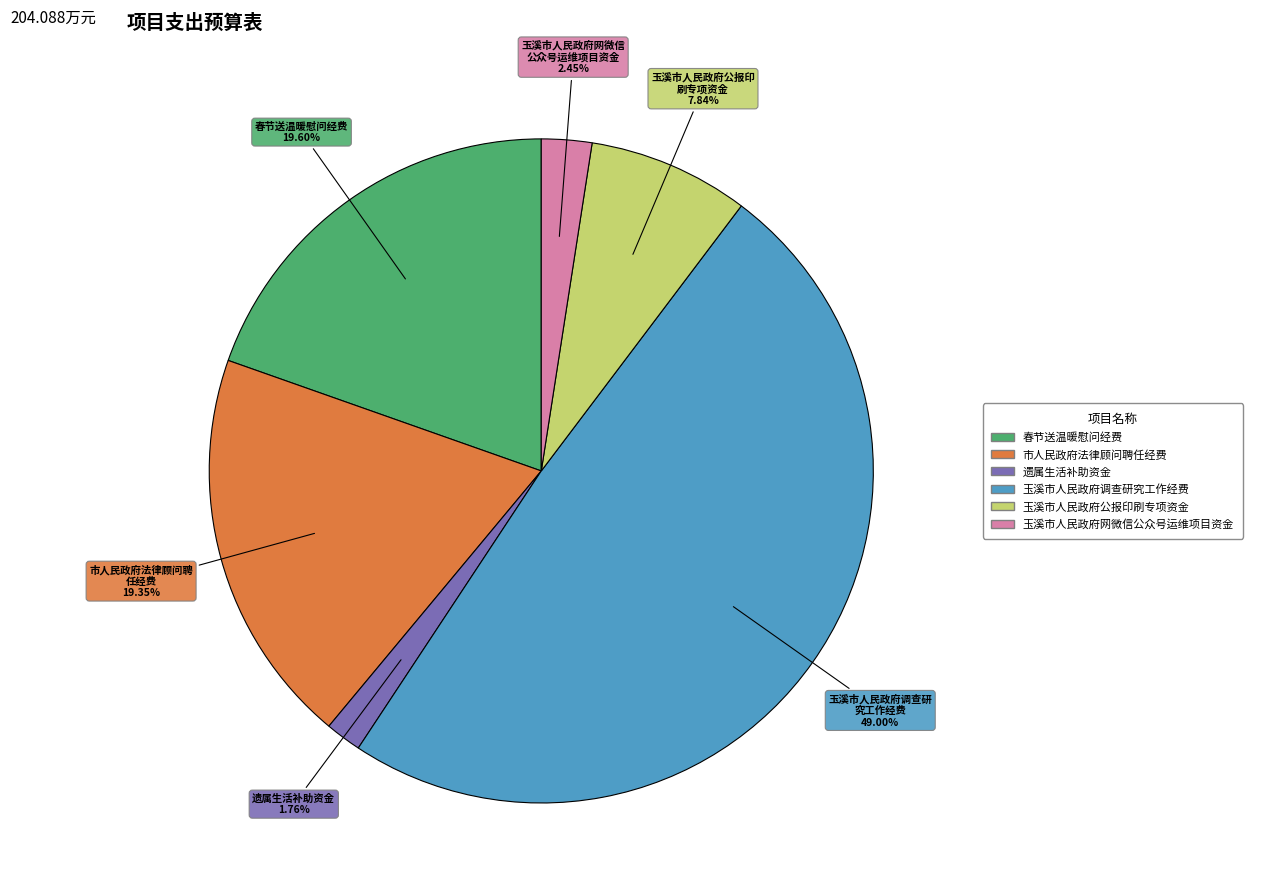

Does any single category account for the majority?

No